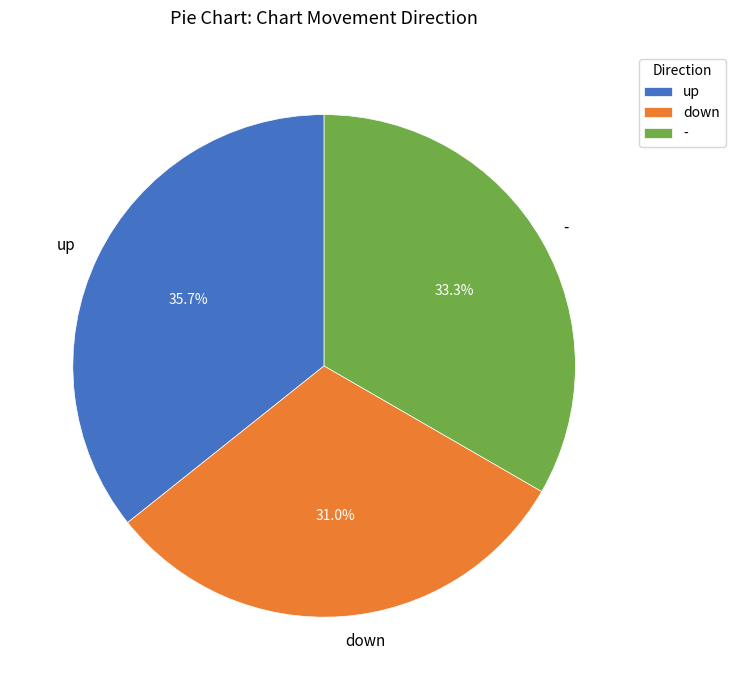

Which category has the smallest portion of the pie?

down